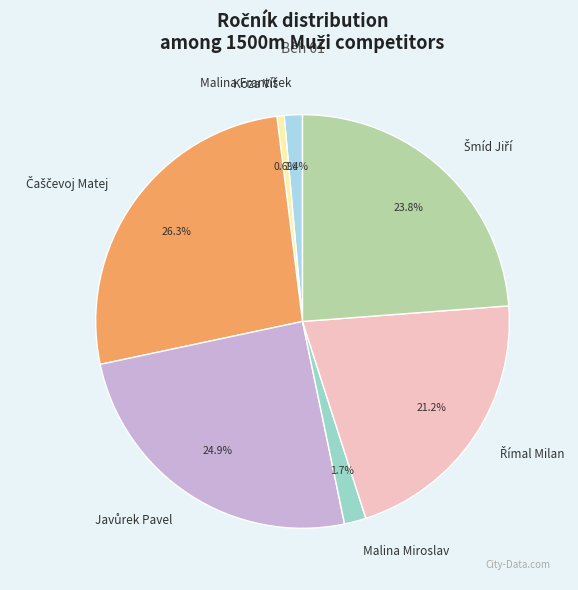

Does Koza Vít account for over 50% of the chart?

No